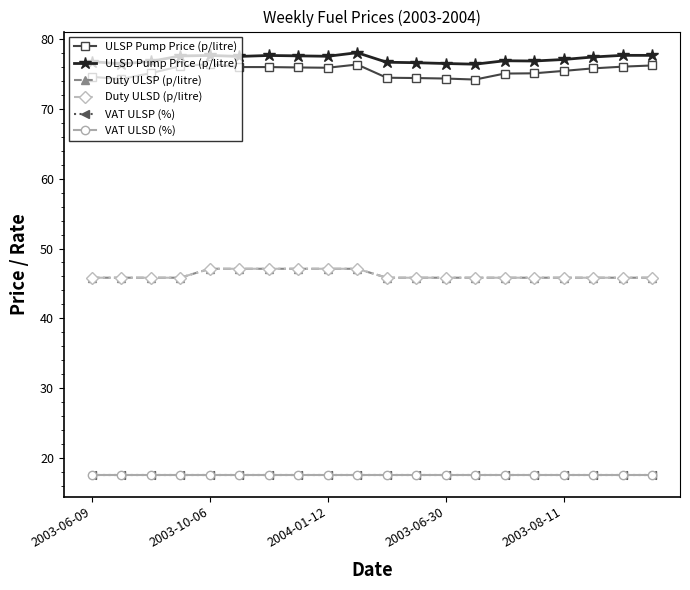

Is this an area chart (filled region under the line)?

No